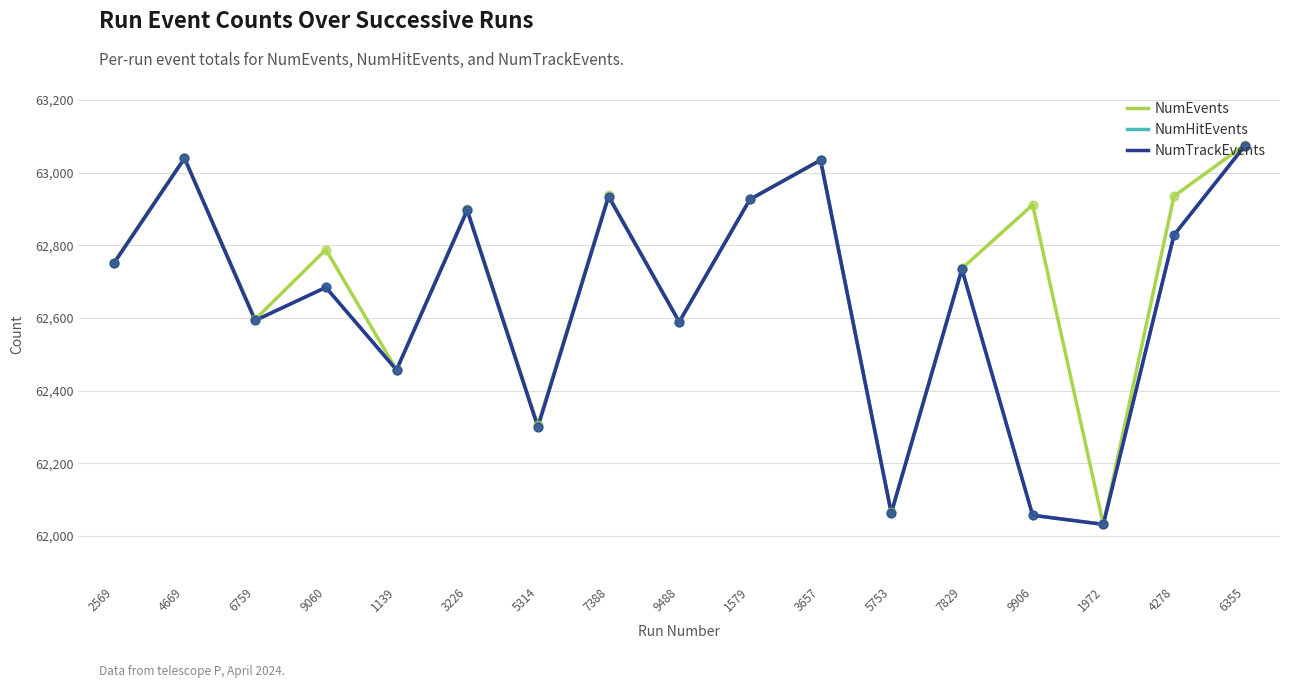

Which series has the largest total across all categories?

NumEvents